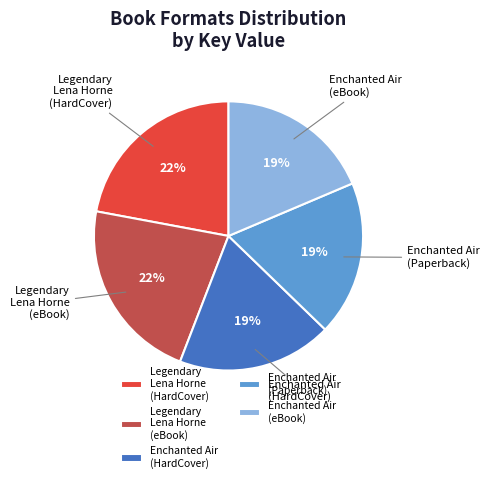

Count the number of slices in the pie.

5